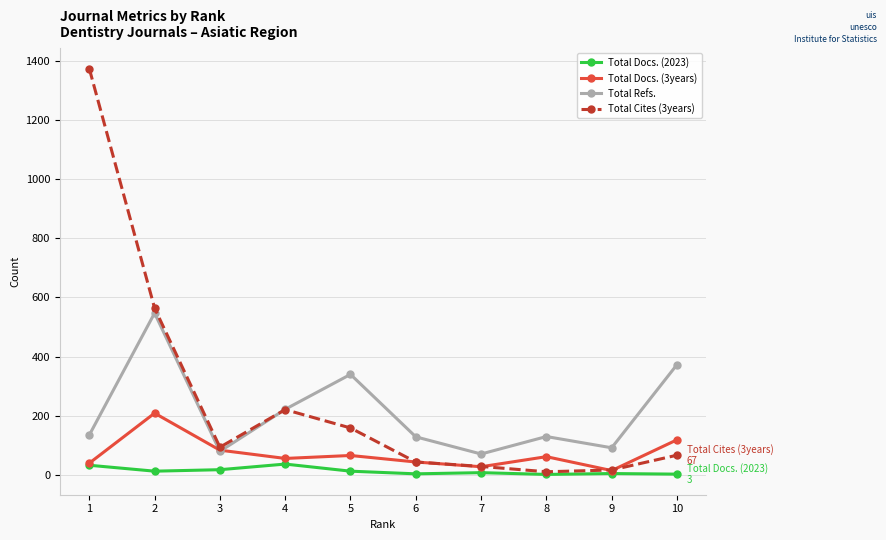

Between 3 and 10, which series saw the biggest shift?

Total Refs.